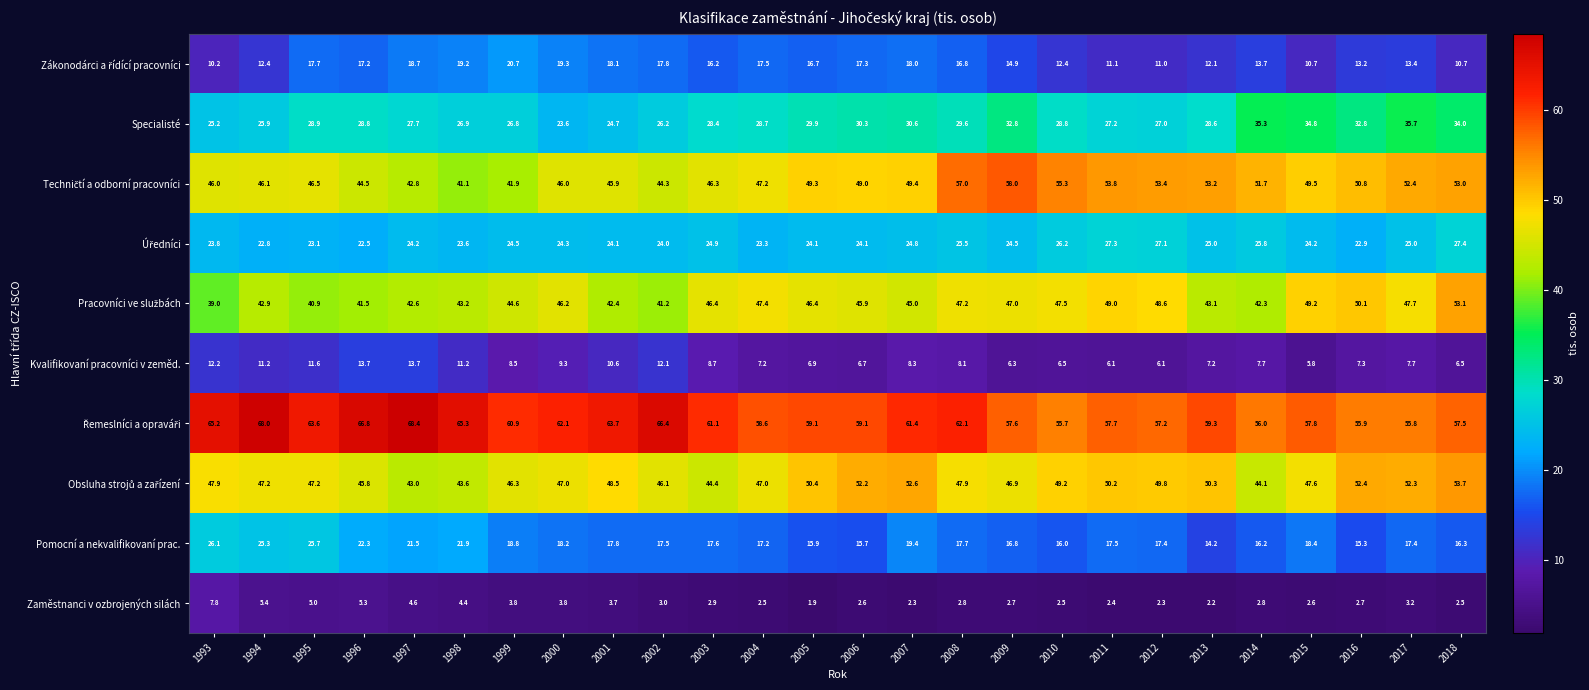

What is the spread (max minus min) of values at 2008?

59.3